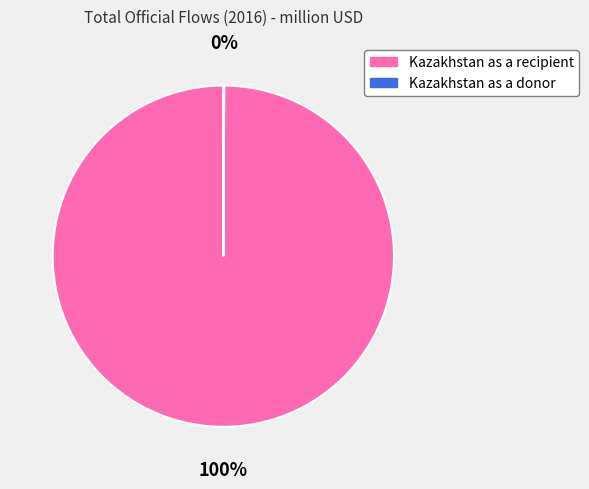

To the nearest percent, what is the difference between the largest and smallest slice percentages?

100%